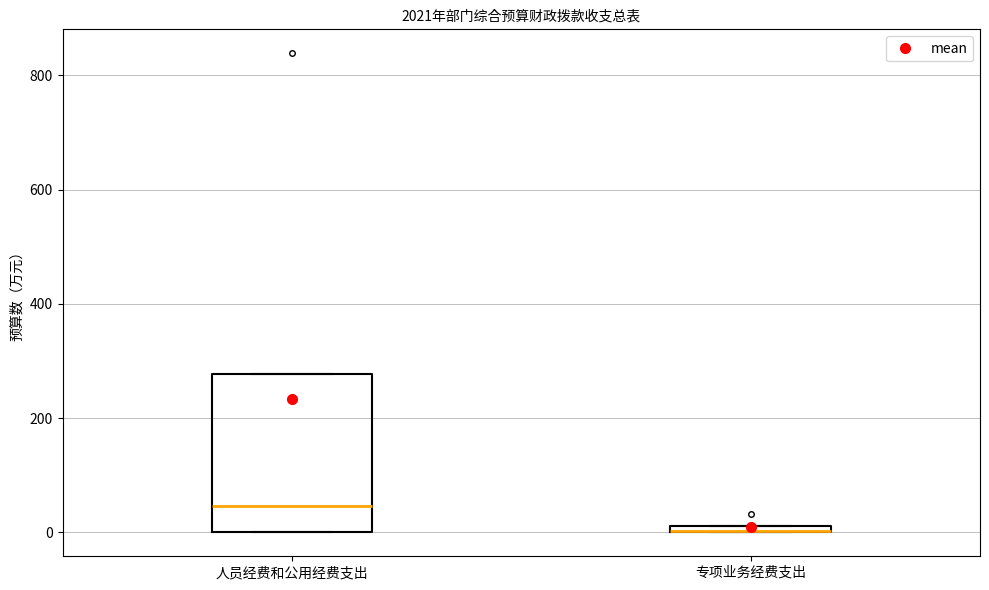

Which box is the tallest, from its lower edge to its upper edge?

人员经费和公用经费支出